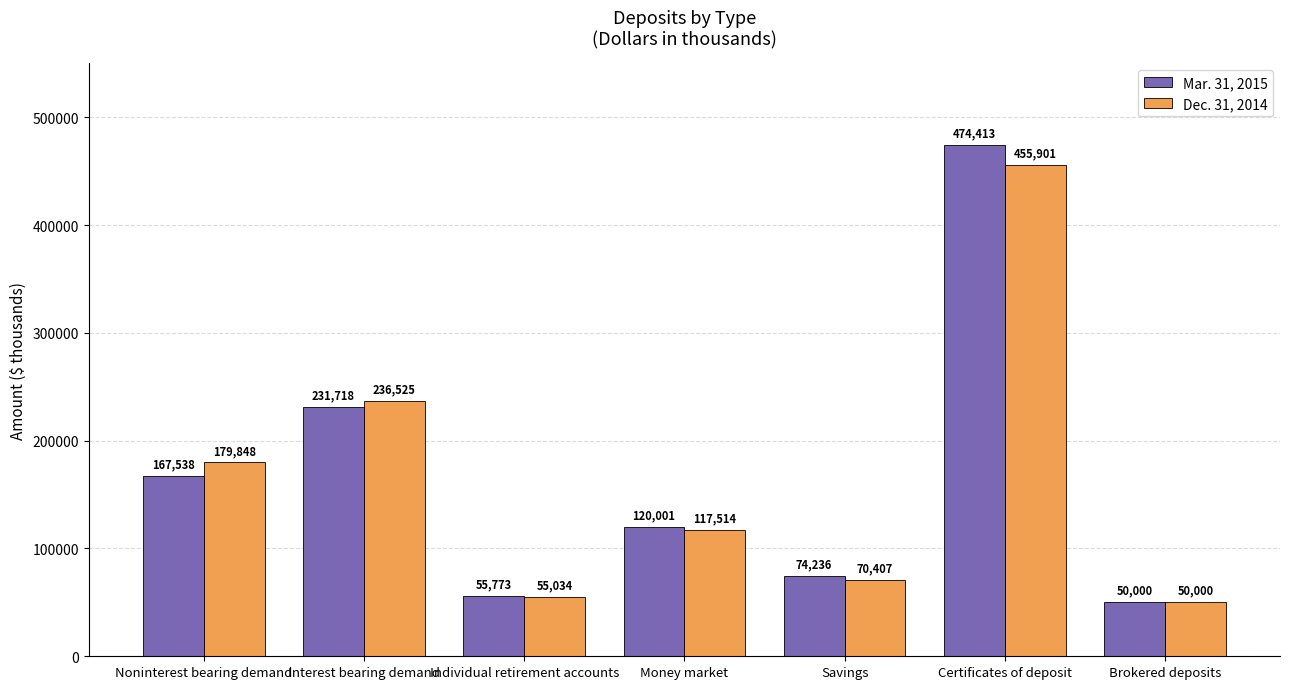

At which label is Dec. 31, 2014 closest to 252950?

Interest bearing demand